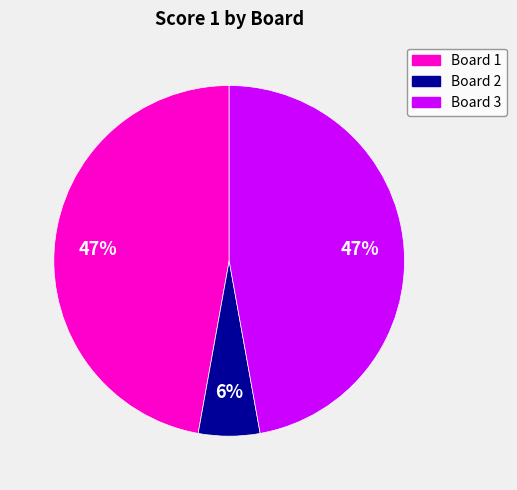

Is there a majority slice in this chart?

No